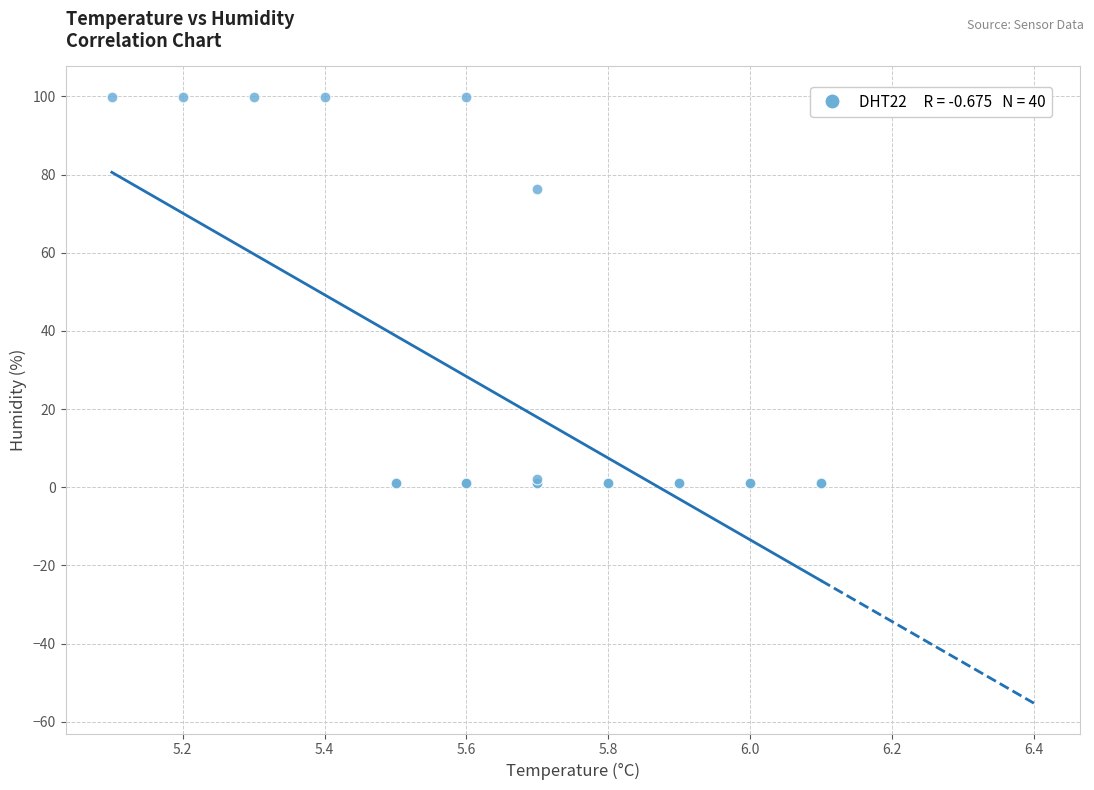

What Y value in the scatter plot is closest to 50?

76.2